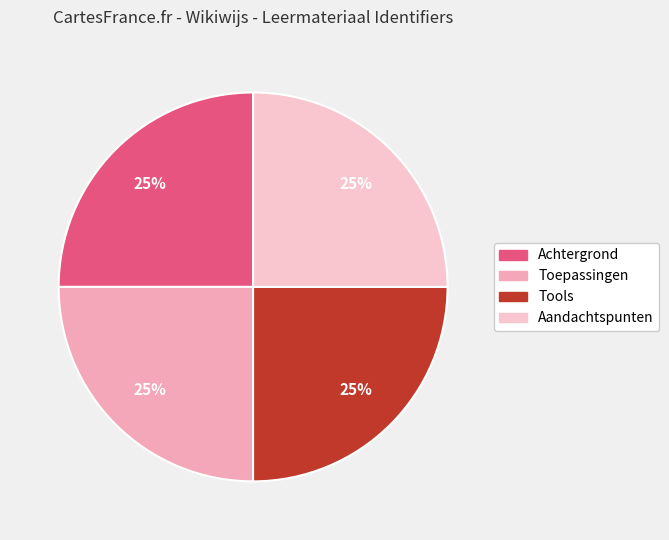

Which category has the smallest portion of the pie?

Achtergrond